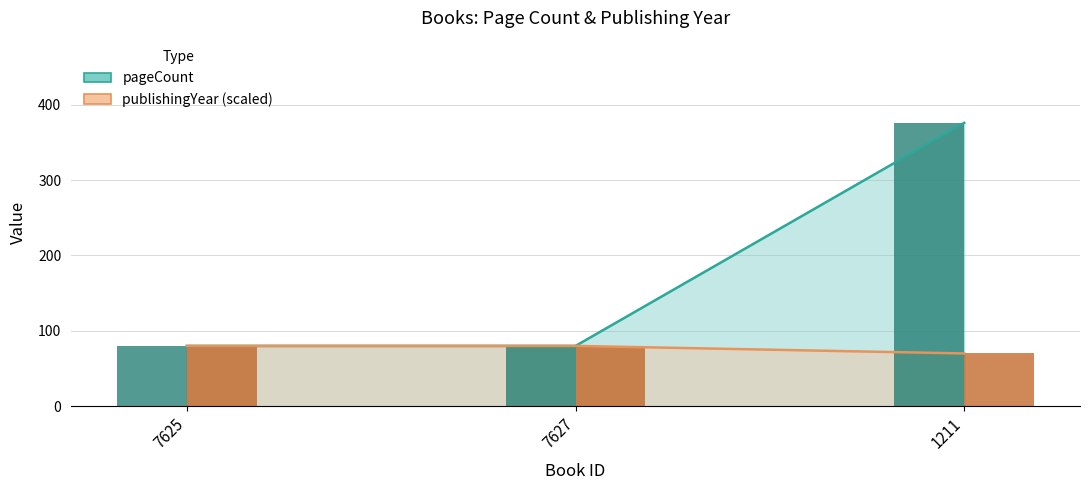

Which series has the widest spread of values?

pageCount (bar)